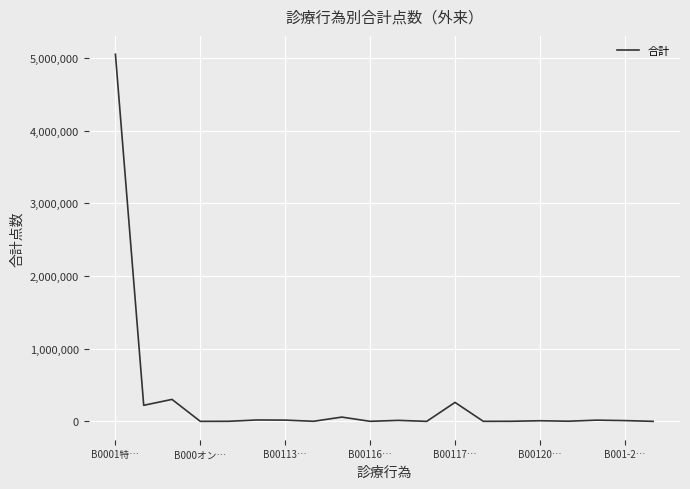

What is the sum of all values?

5989514